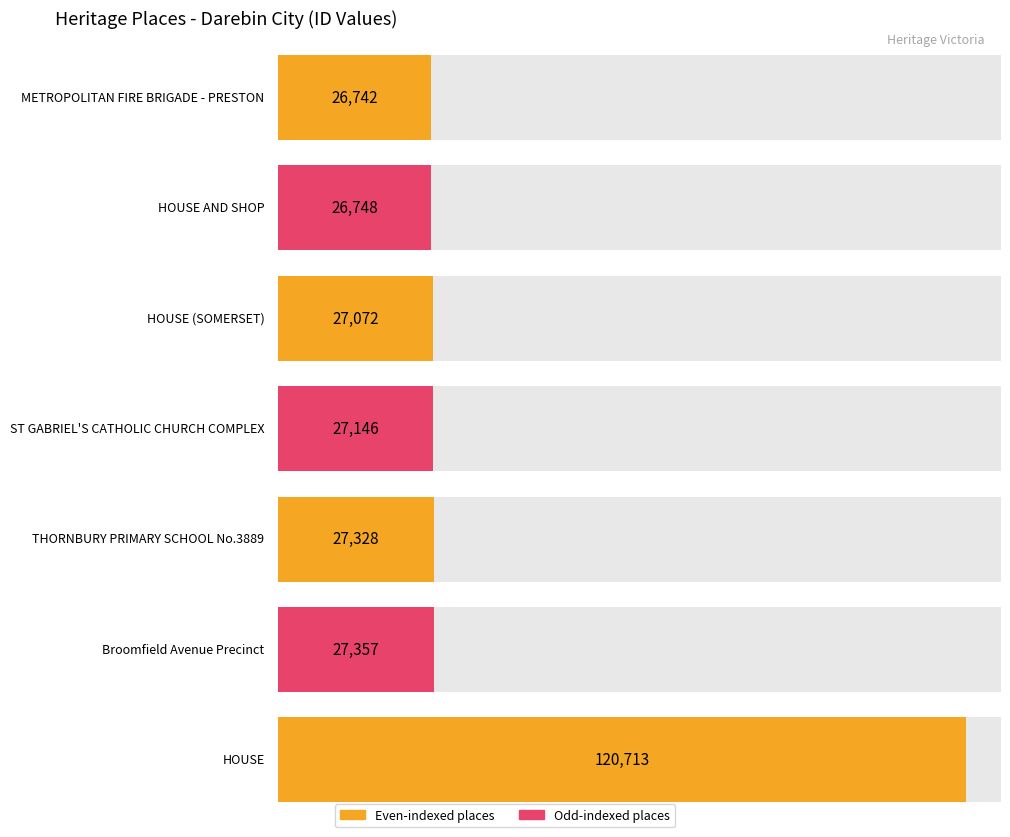

At which label does the data first exceed 27146?

THORNBURY PRIMARY SCHOOL No.3889